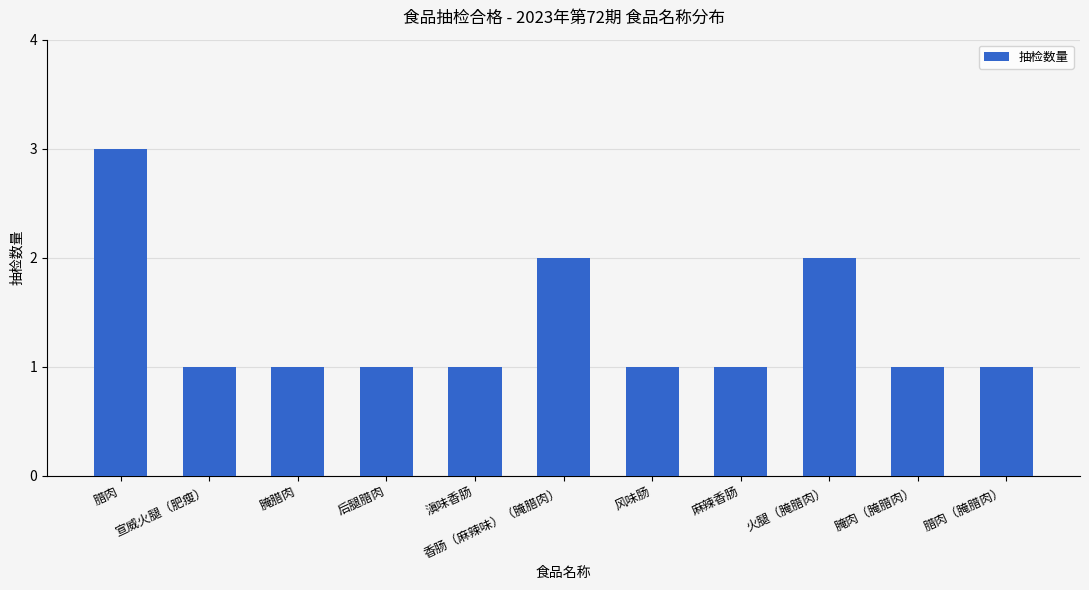

Between 香肠（麻辣味）（腌腊肉） and 宣威火腿（肥瘦）, which is larger?

香肠（麻辣味）（腌腊肉）